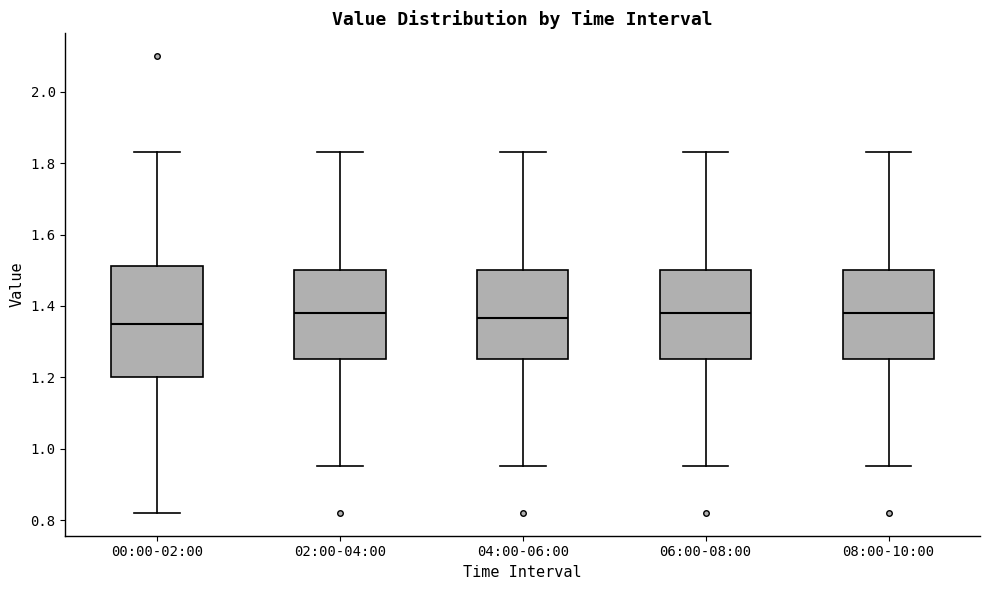

Comparing the boxes themselves (not the whiskers), which one is the tallest?

00:00-02:00